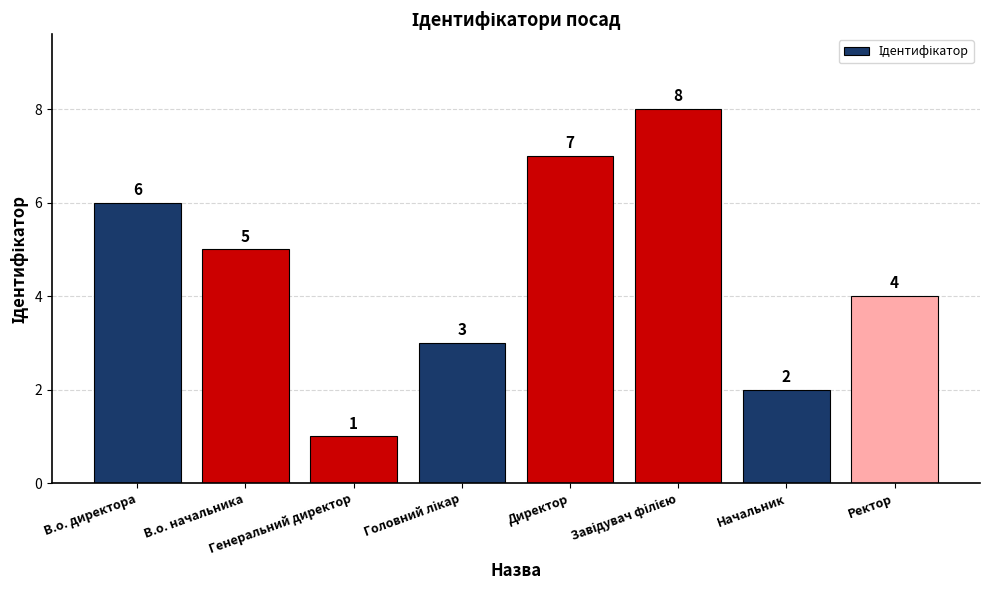

What is the value of the 4th bar from the left?

3